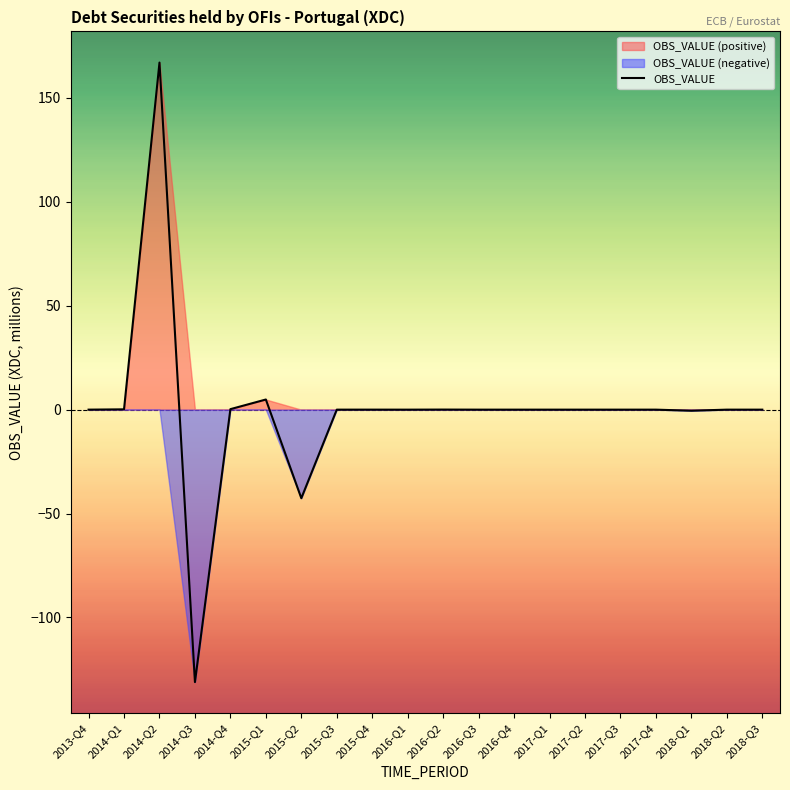

What is the label of the 3rd point from the left?

2014-Q2